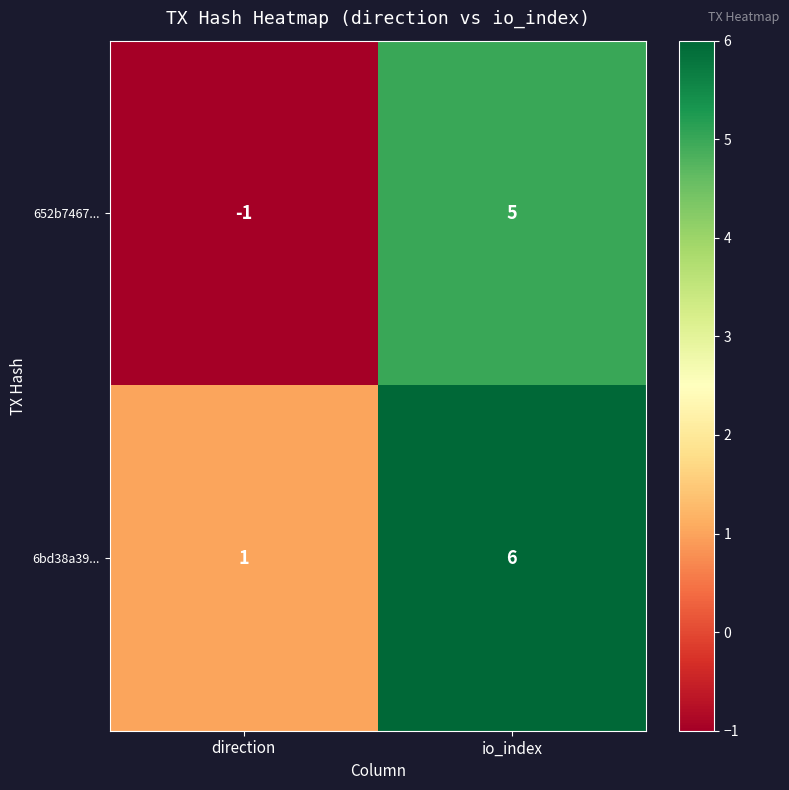

The 652b7467... series shows 7 at io_index. True or false?

False